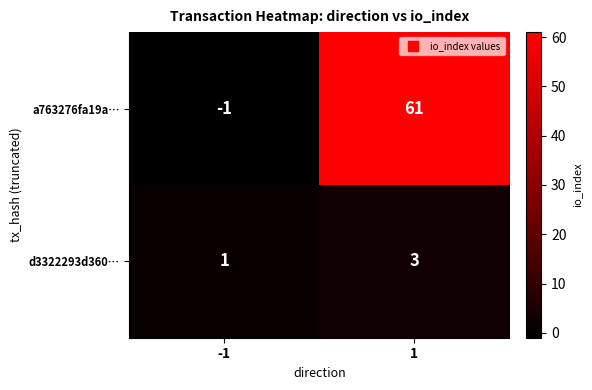

What is the maximum value for d3322293d360…?

3